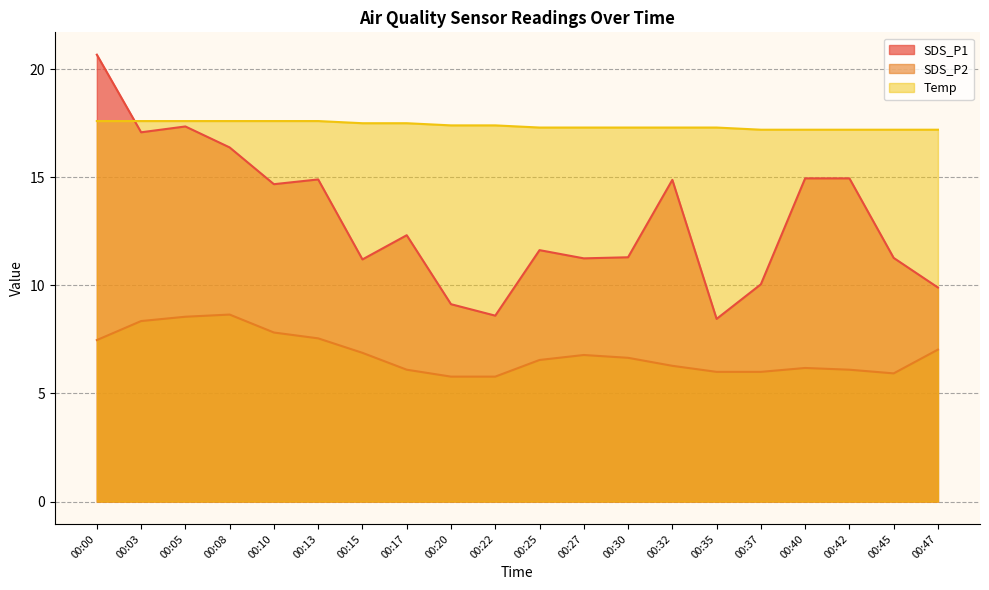

Between 00:03 and 00:37, which is larger?

00:03